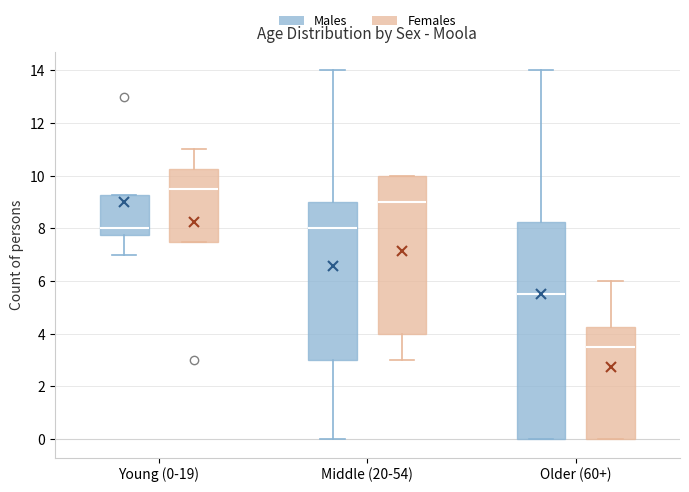

Comparing the boxes themselves (not the whiskers), which one is the tallest?

Older (60+) (Males)